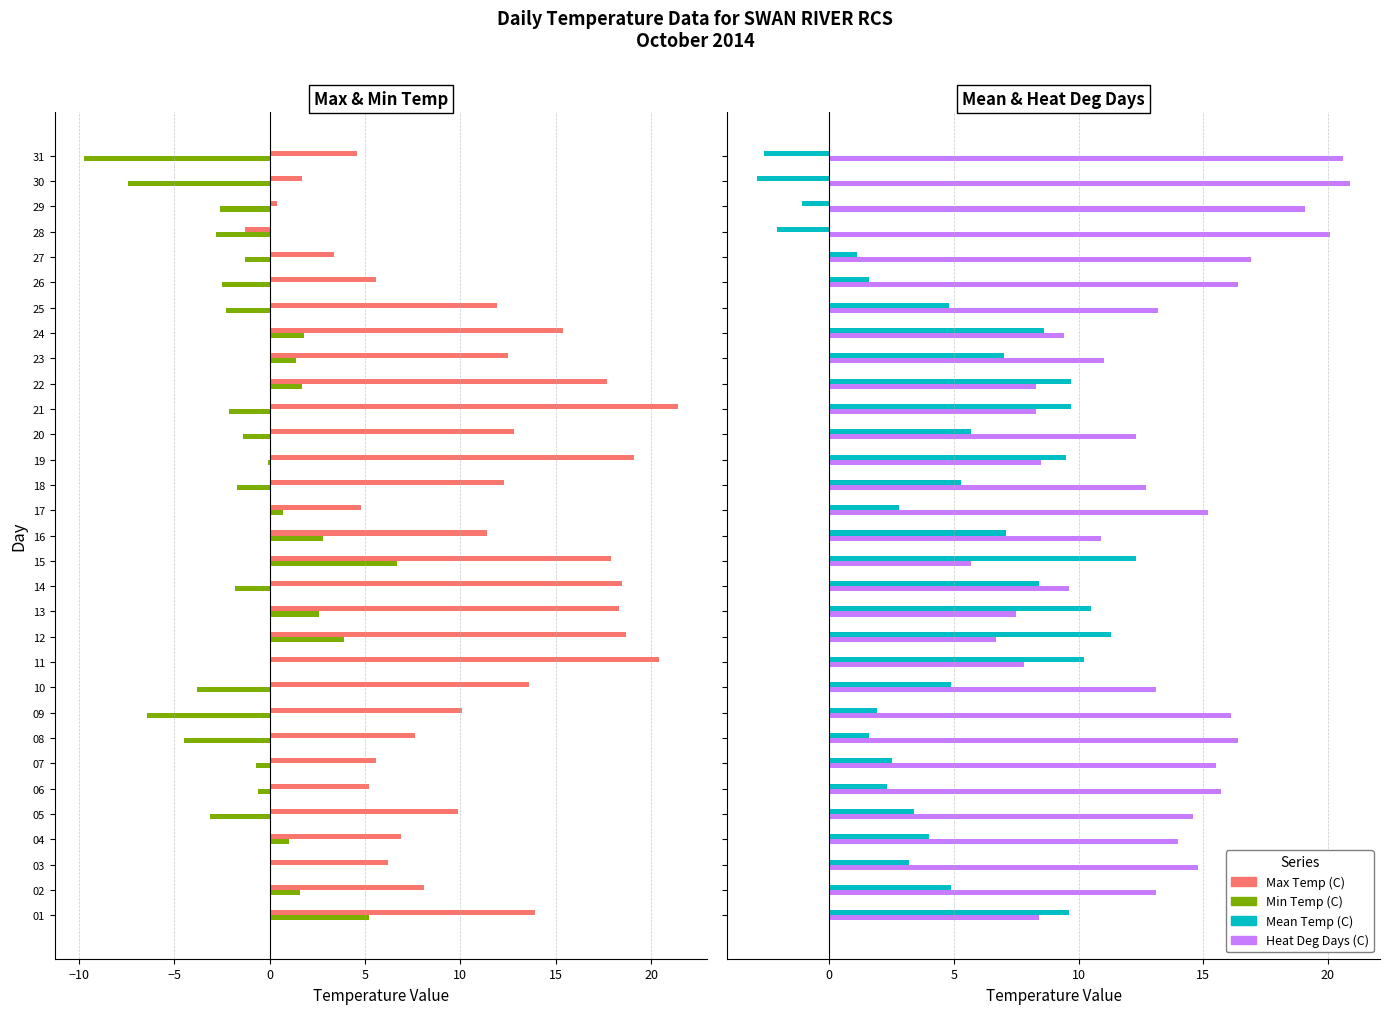

How many distinct data groups are displayed?

4